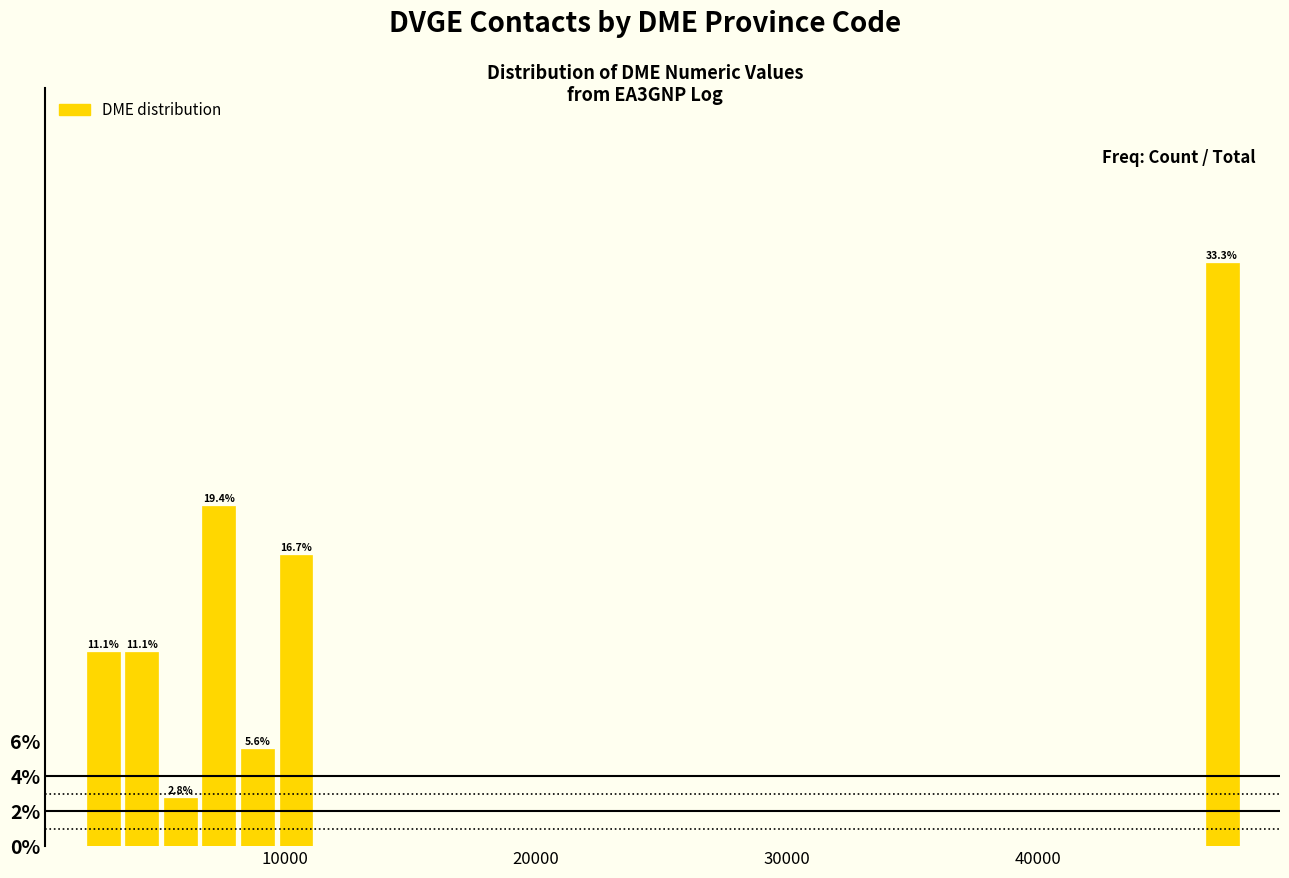

Read against the x-axis, roughly where is the centre of the tallest bar?

47000